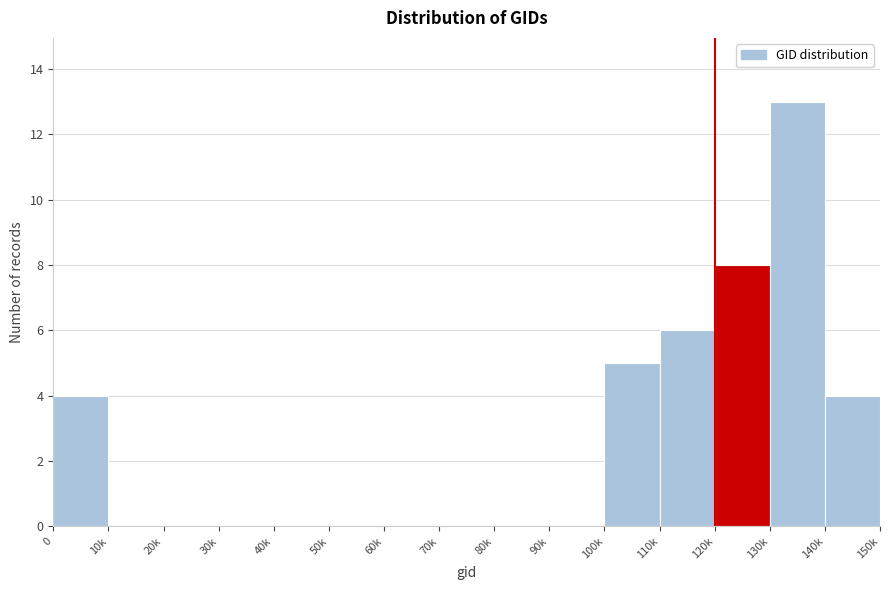

Reading right to left, list all the values displayed in this chart.

140k=4	130k=13	120k=8	110k=6	100k=5	90k=0	80k=0	70k=0	60k=0	50k=0	40k=0	30k=0	20k=0	10k=0	0=4